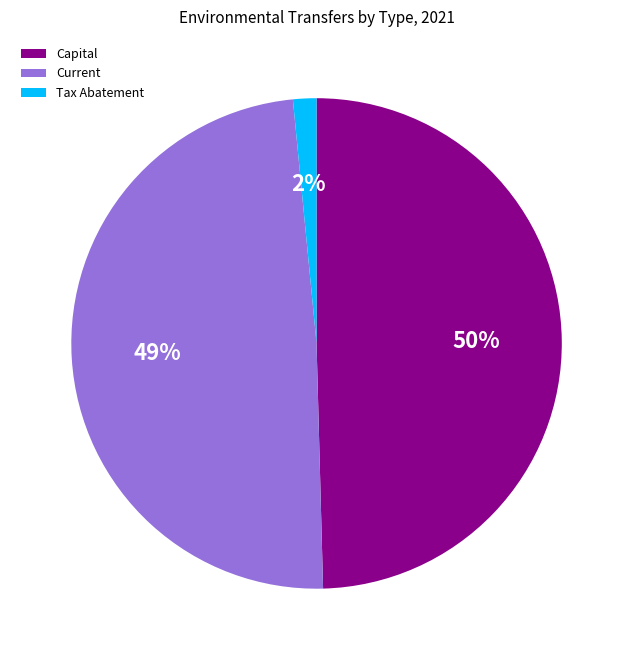

To the nearest percent, what portion does Current represent?

49%